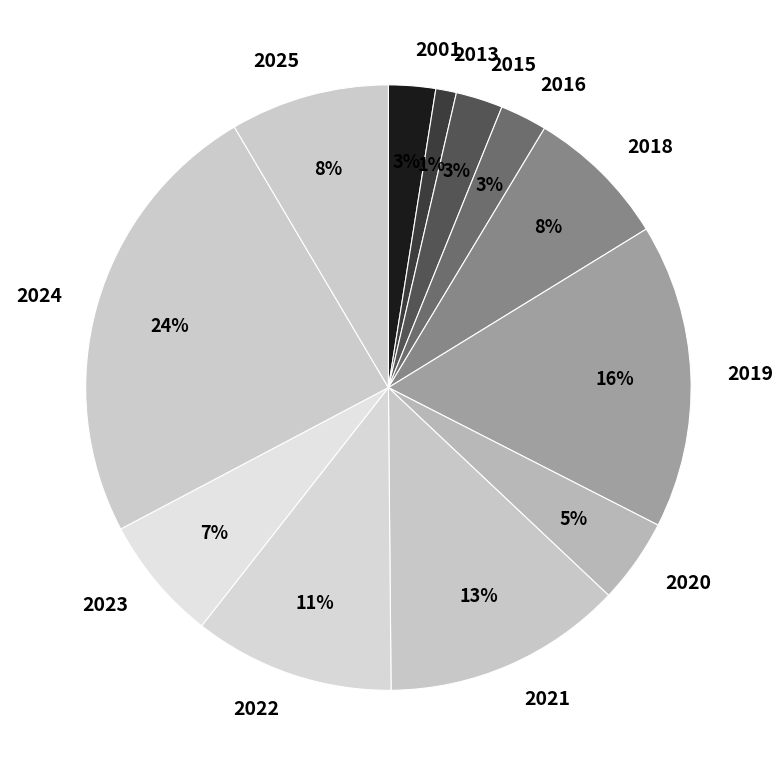

Does any single category account for the majority?

No